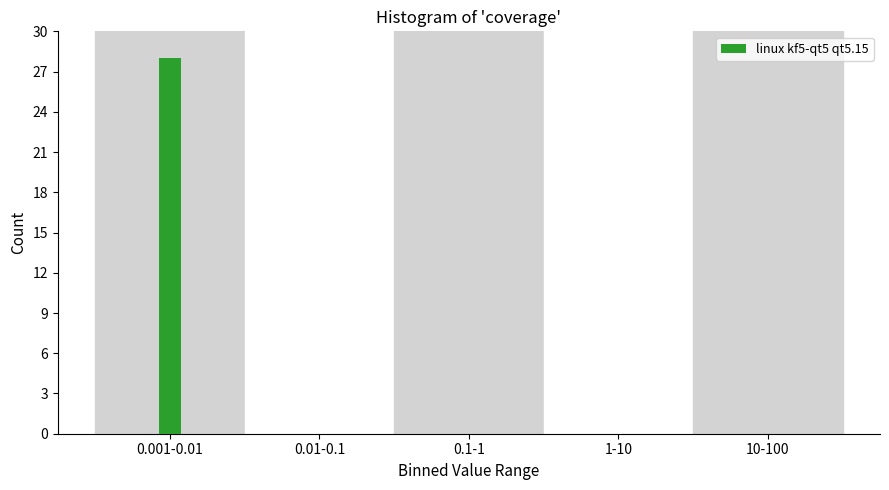

Reading left to right, what are all the values shown in this chart?

0.001-0.01=28	0.01-0.1=0	0.1-1=0	1-10=0	10-100=0